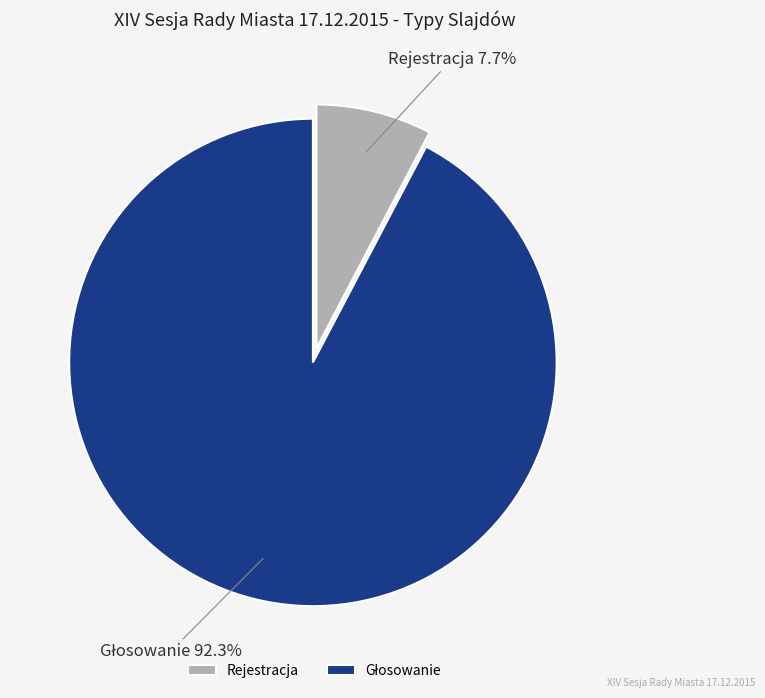

Which slice is the smallest?

Rejestracja